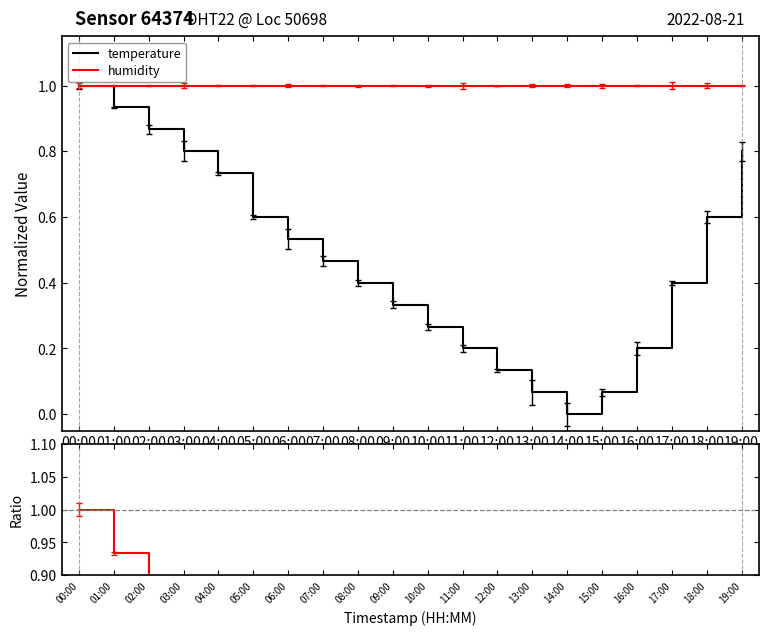

How many data points does each series have?

20